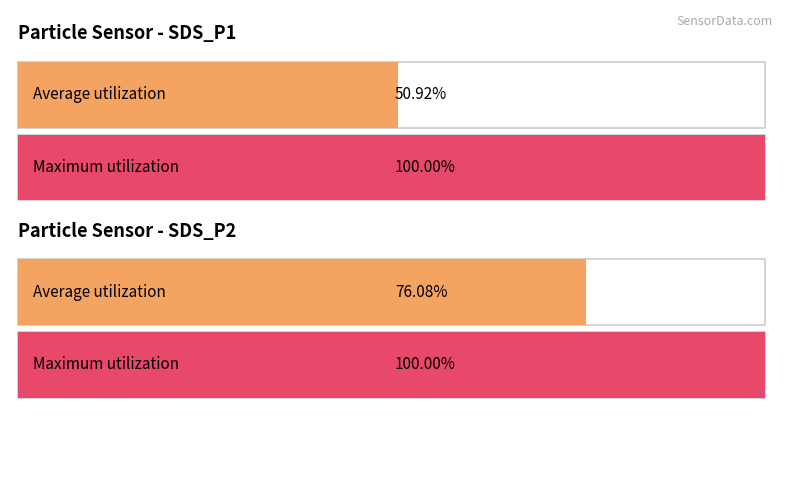

At which label does SDS_P1 first exceed 1?

avg_SDS_P1